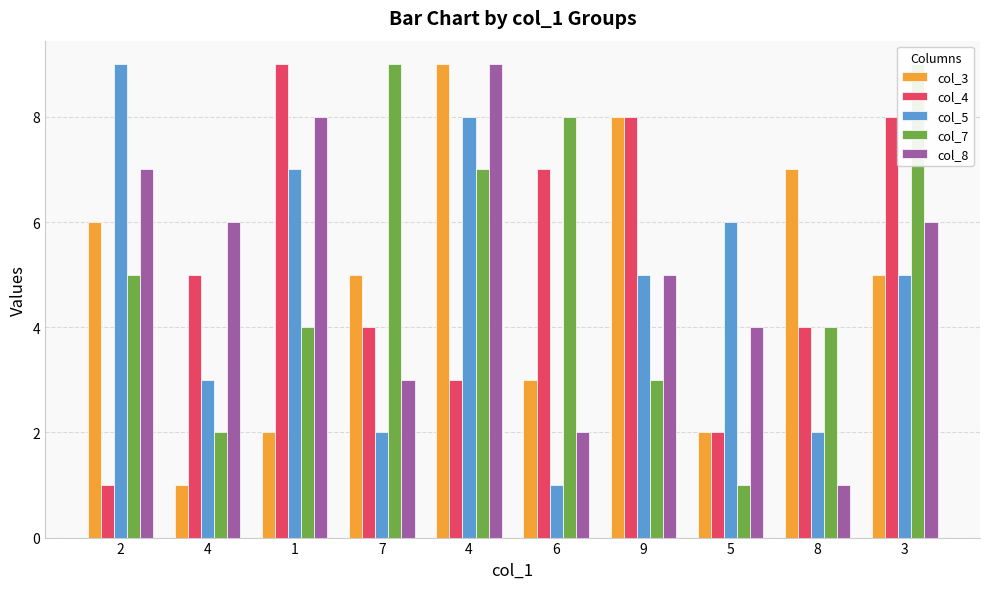

How many data points does each series have?

10